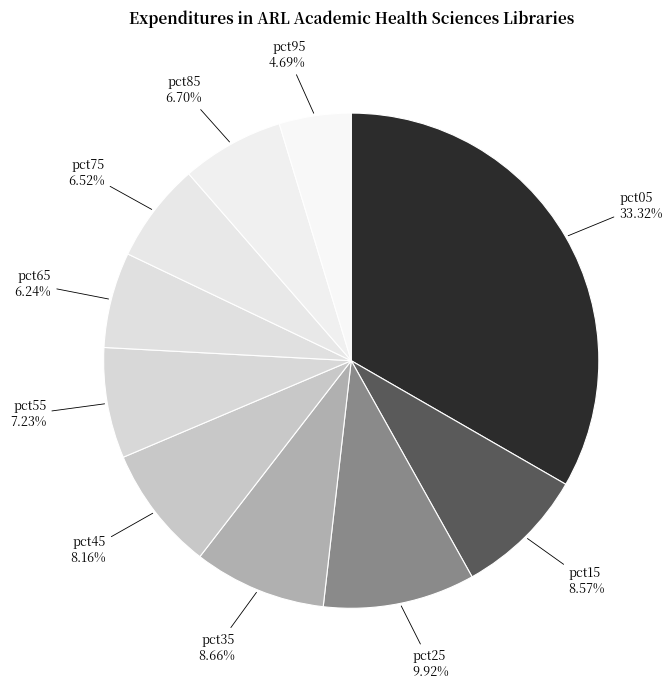

How many slices are in this pie chart?

10